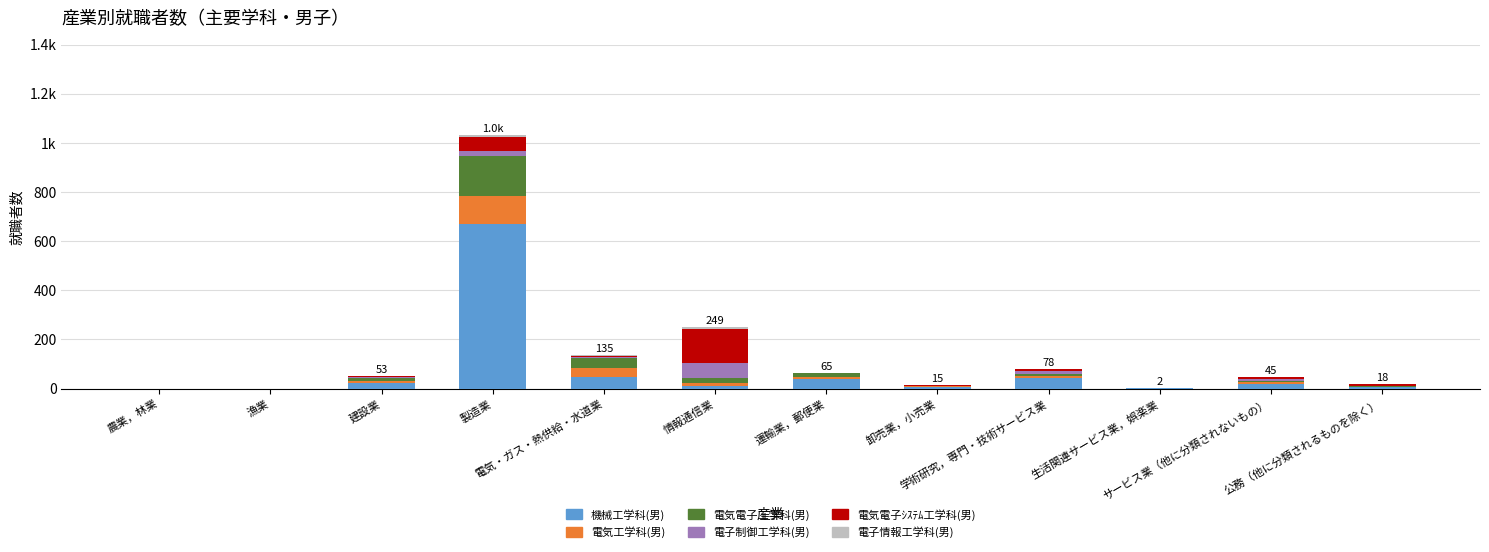

What is the sum of all 電子制御工学科(男) values?

105